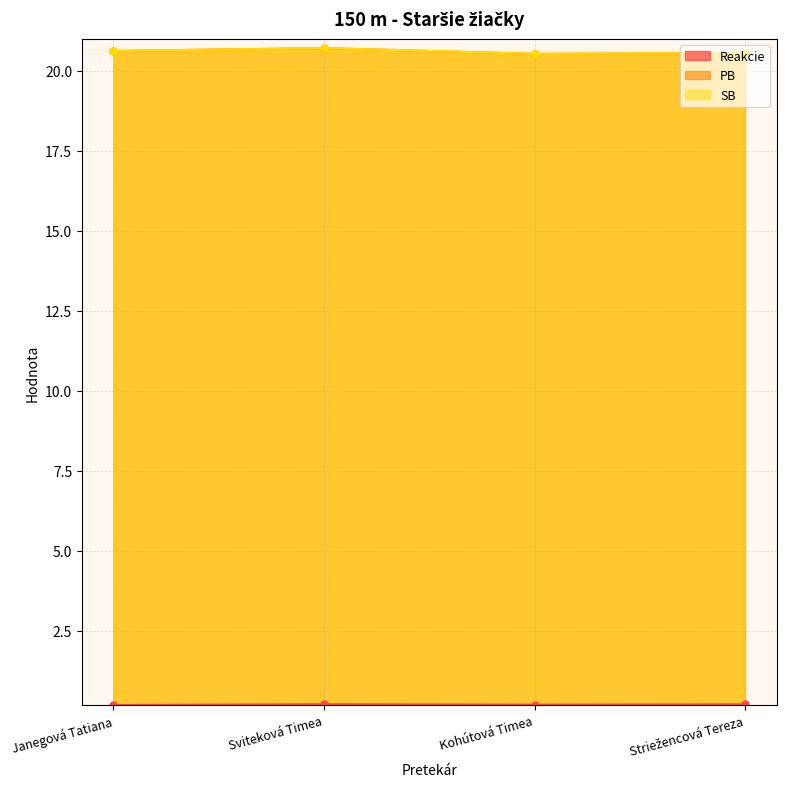

Which category has the highest value across all series?

Sviteková Timea